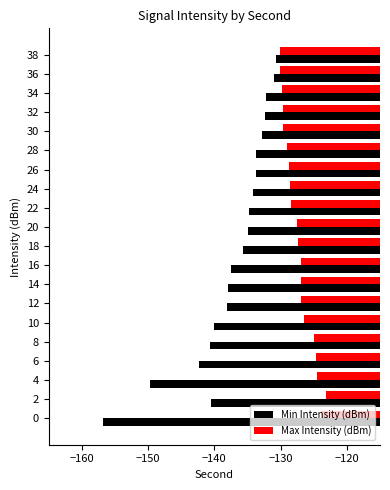

What is the difference between the maximum and minimum values in the Min Intensity (dBm) series?

26.1